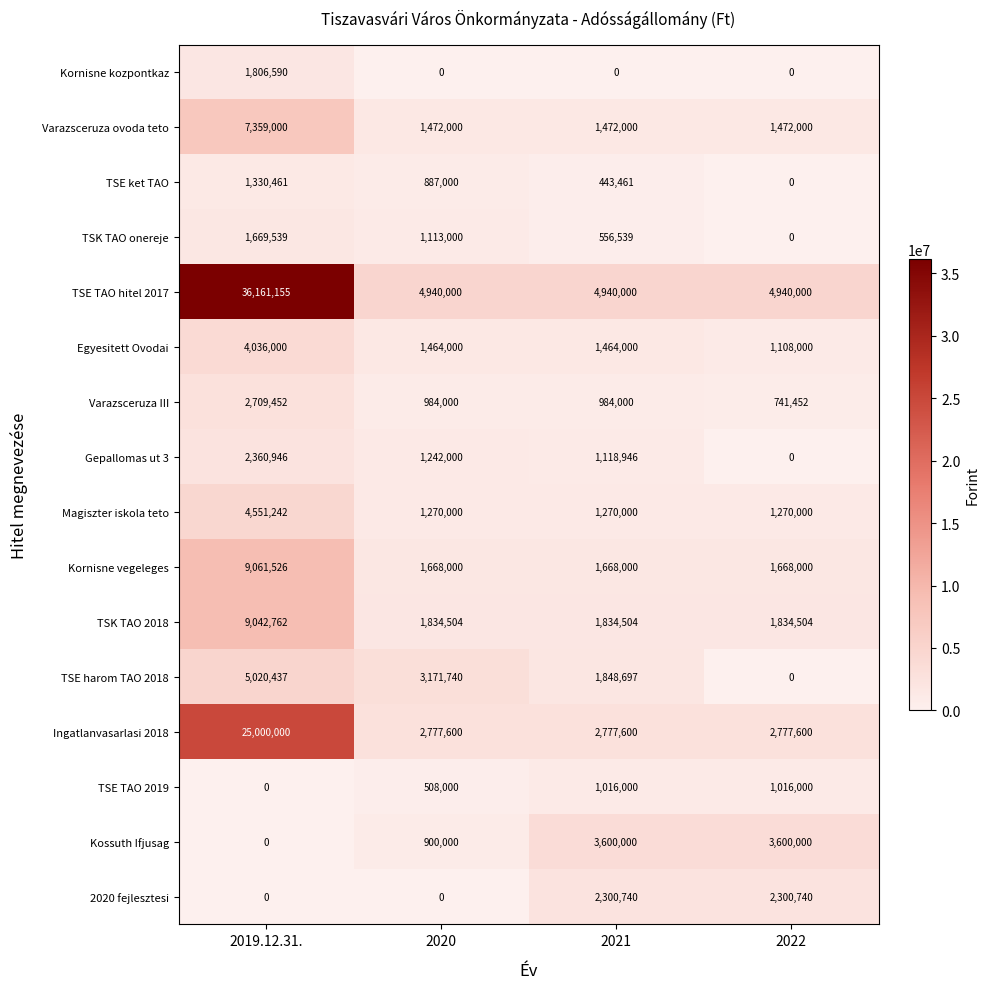

The value of Kornisne kozpontkaz at 2019.12.31. is 1806590. True or false?

True